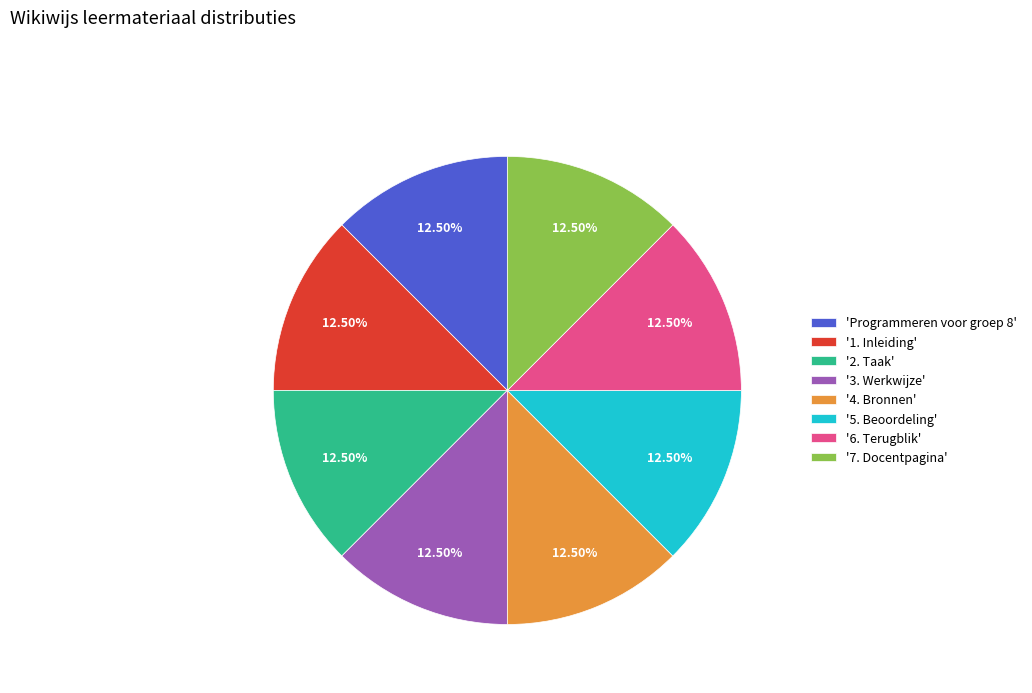

Approximately how many times larger is the value at 'Programmeren voor groep 8' compared to '1. Inleiding'?

1.0